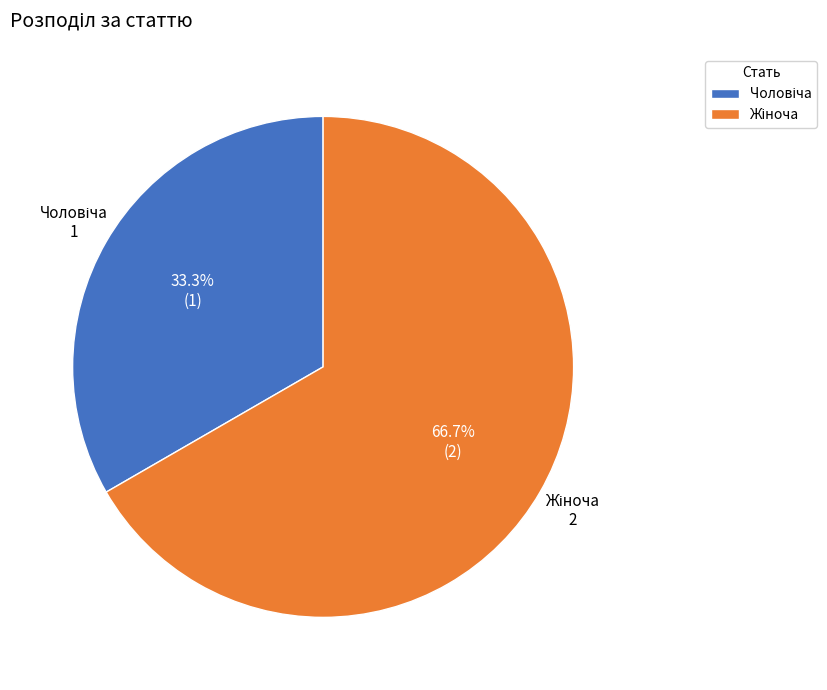

Is there a majority slice in this chart?

Yes